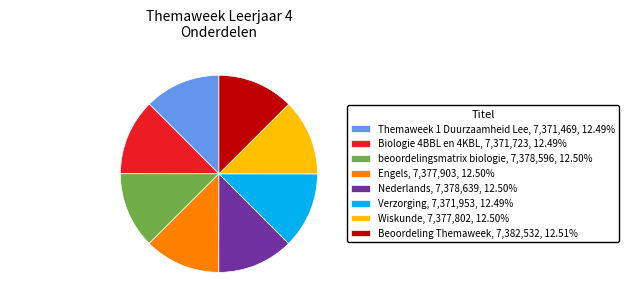

Combined, do Themaweek and beoordelingsmatrix account for over 50%?

No